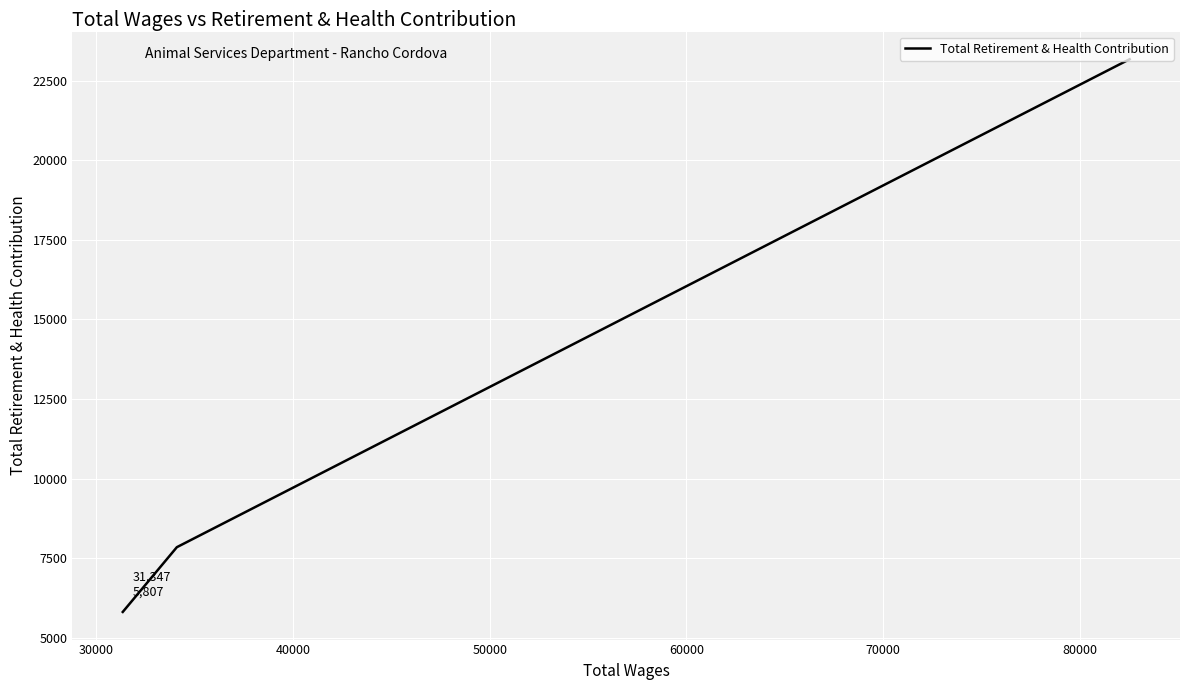

Which has a higher value, 40000 or 30000?

30000